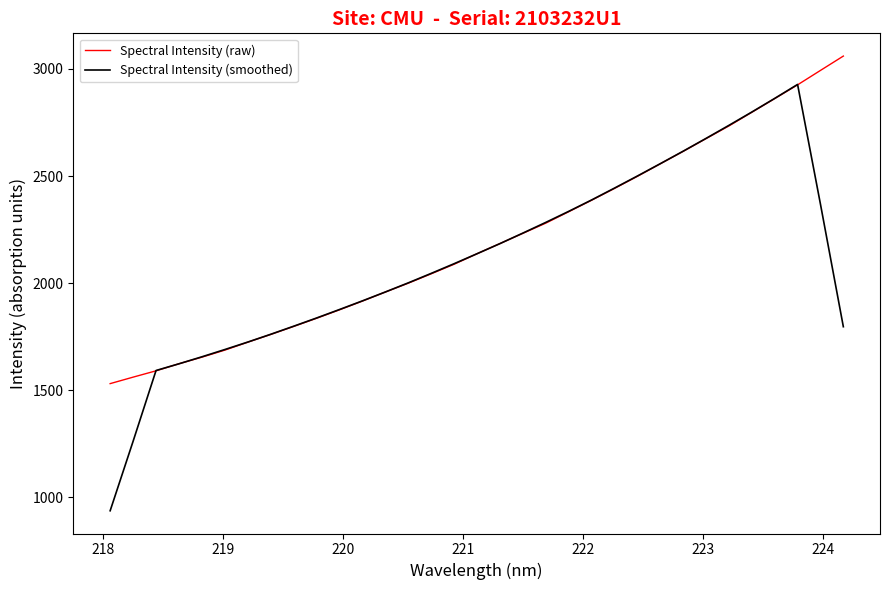

What is the difference between the second highest and second lowest values in the Spectral Intensity (smoothed) series?

1601.9